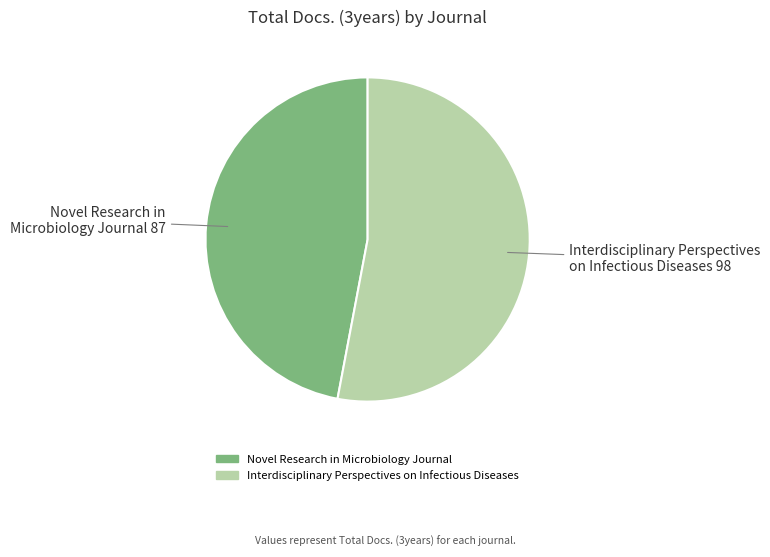

What is the smallest slice in the pie chart?

Novel Research in Microbiology Journal